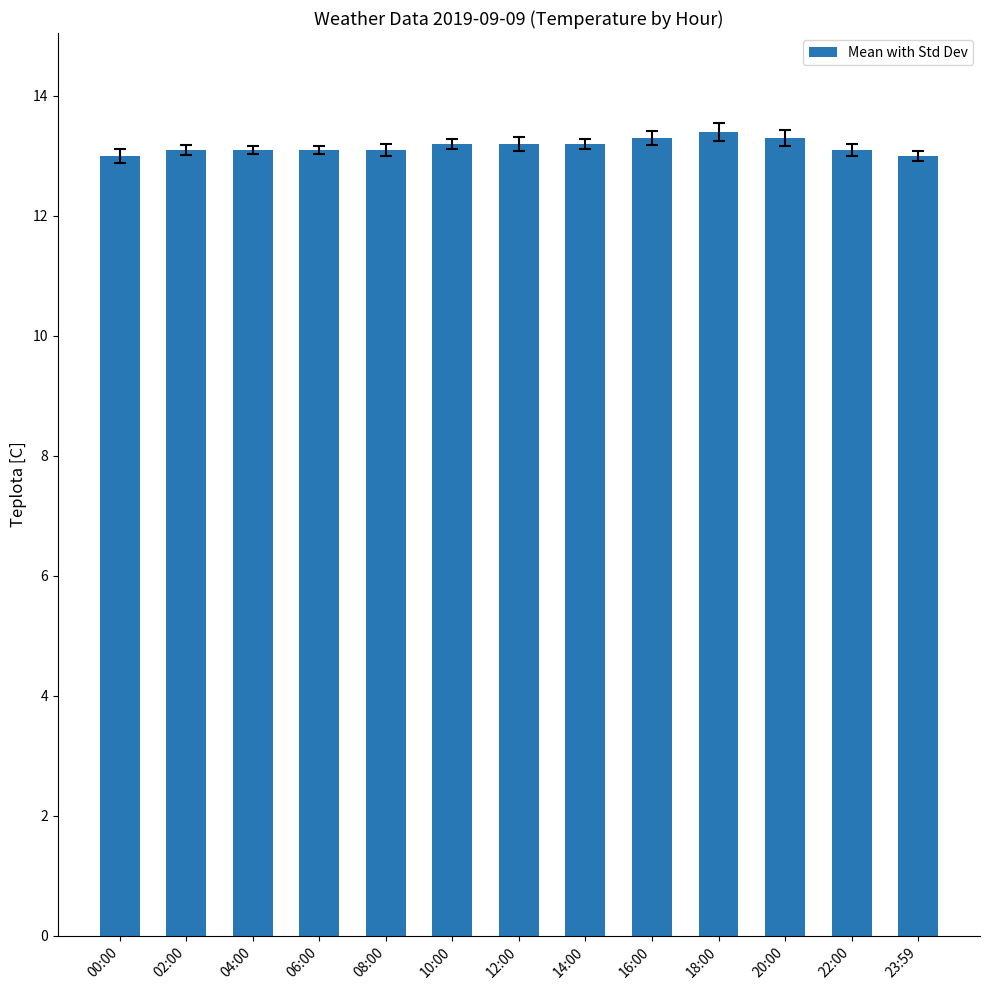

What is the greatest value displayed?

13.4